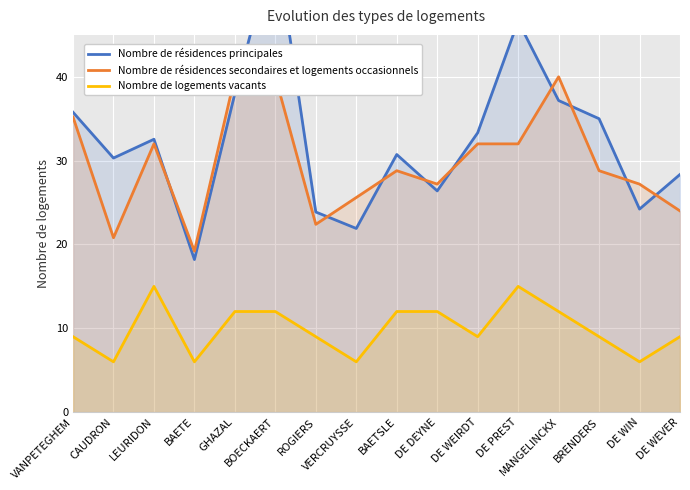

What are all the series names shown in the legend?

Nombre de résidences principales, Nombre de résidences secondaires et logements occasionnels, Nombre de logements vacants